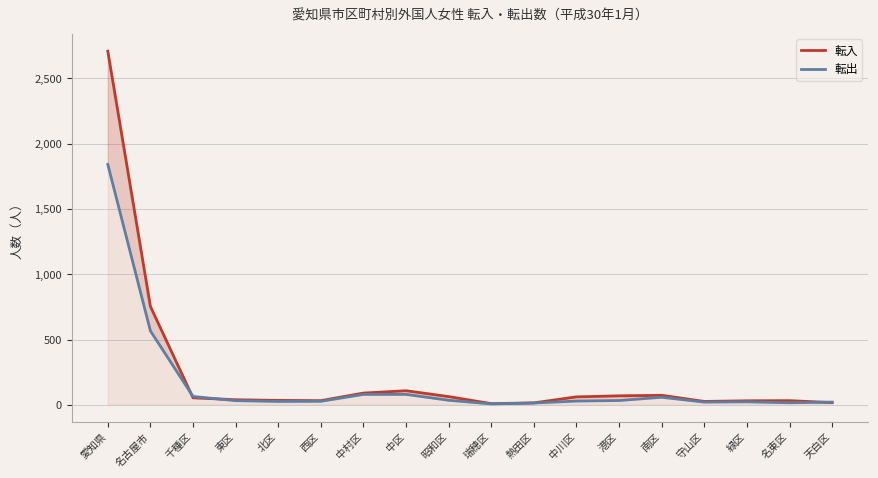

Which category has the highest value in the 転出 series?

愛知県